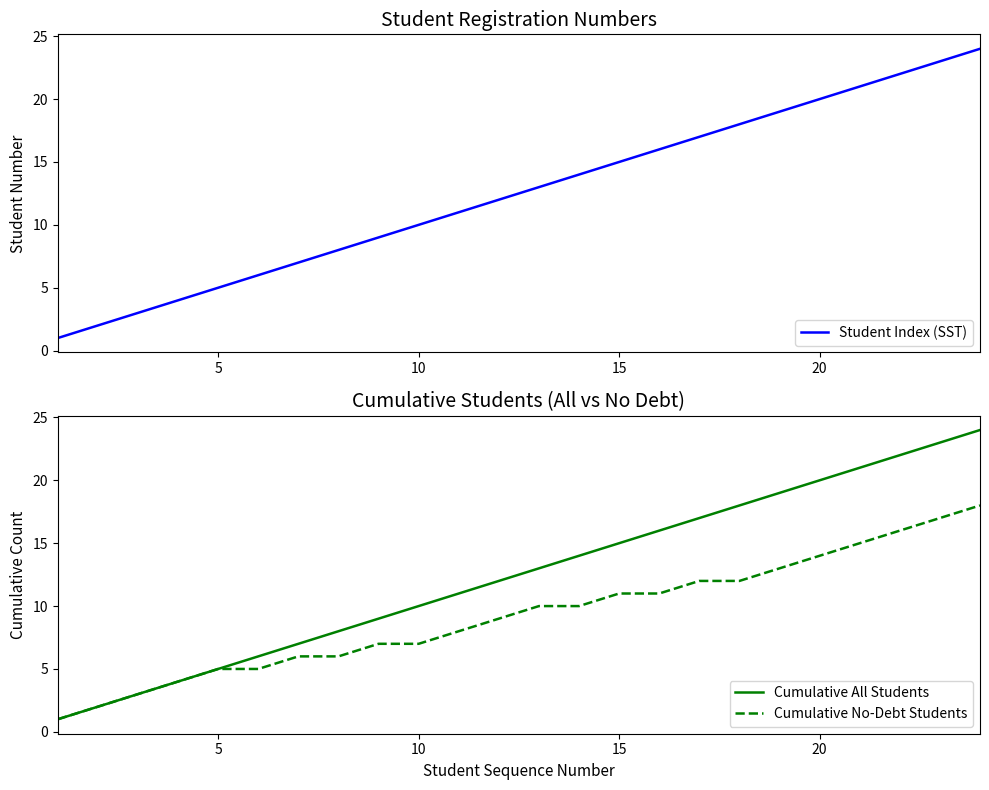

The Cumulative All Students series shows 6 at 10. True or false?

False